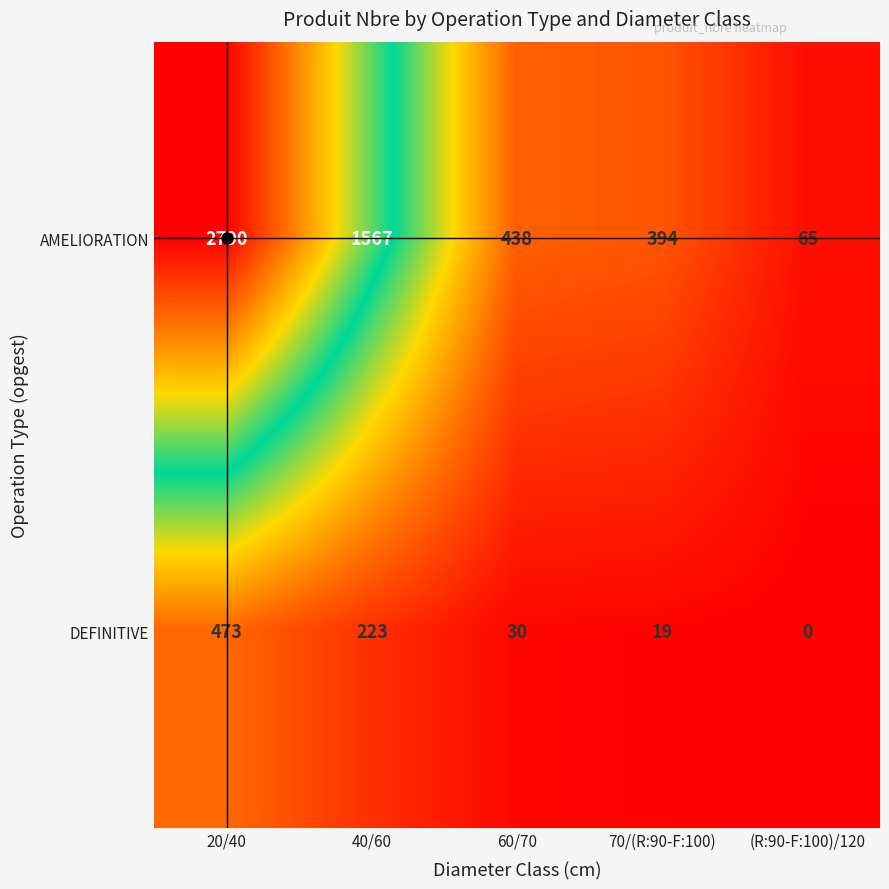

Rank the categories by AMELIORATION value from lowest to highest.

(R:90-F:100)/120, 70/(R:90-F:100), 60/70, 40/60, 20/40